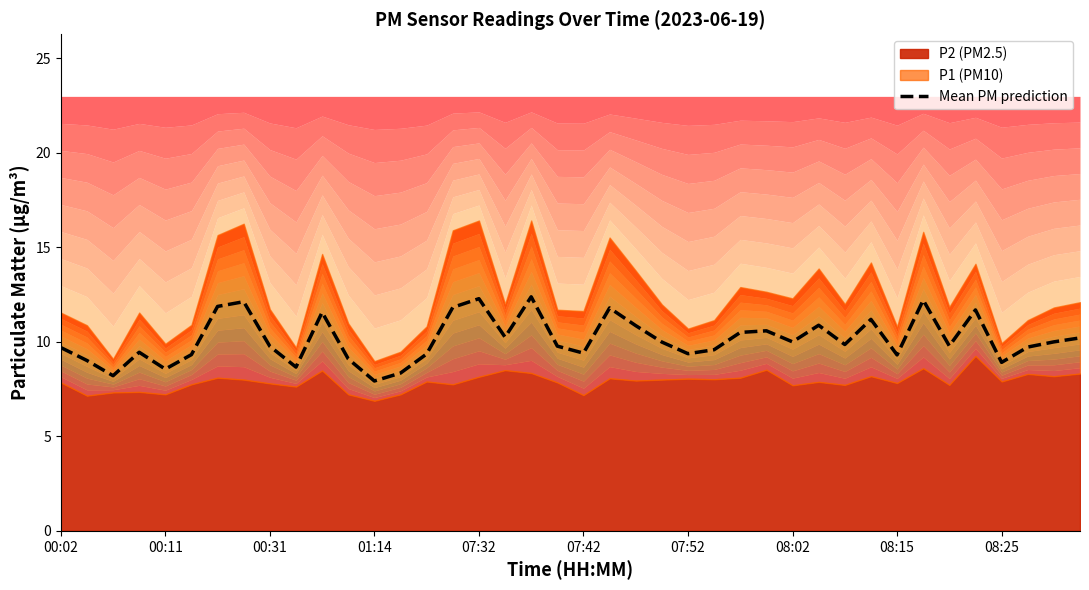

Reading right to left, transcribe all the data shown in this chart.

10.2	10.0	9.7	8.9	11.7	9.8	12.2	9.3	11.2	9.9	10.9	10.0	10.6	10.5	9.6	9.4	10.0	10.9	11.8	9.4	9.8	12.4	10.2	12.3	11.8	9.4	8.3	7.9	9.1	11.6	8.7	9.8	12.1	11.9	9.3	8.6	9.4	8.2	9.0	9.7